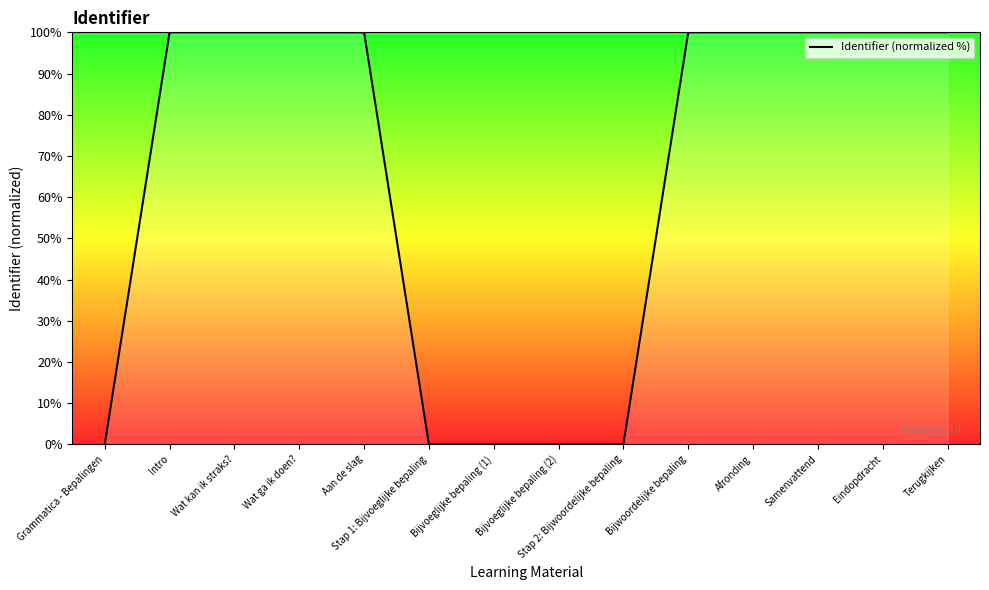

What is the average value?

64.3